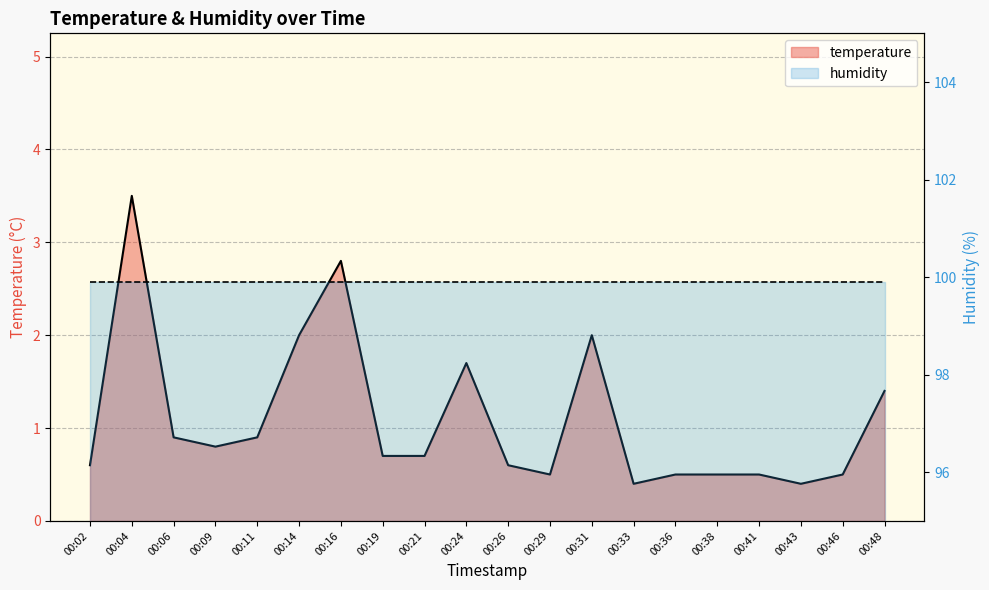

Approximately how many times larger is the value at 00:31 compared to 00:16?

0.7